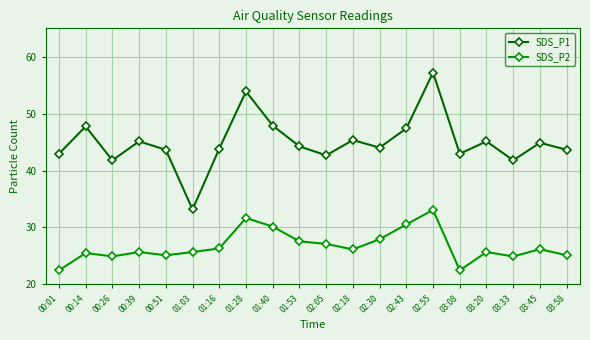

What is the label of the 16th point from the left?

03:08